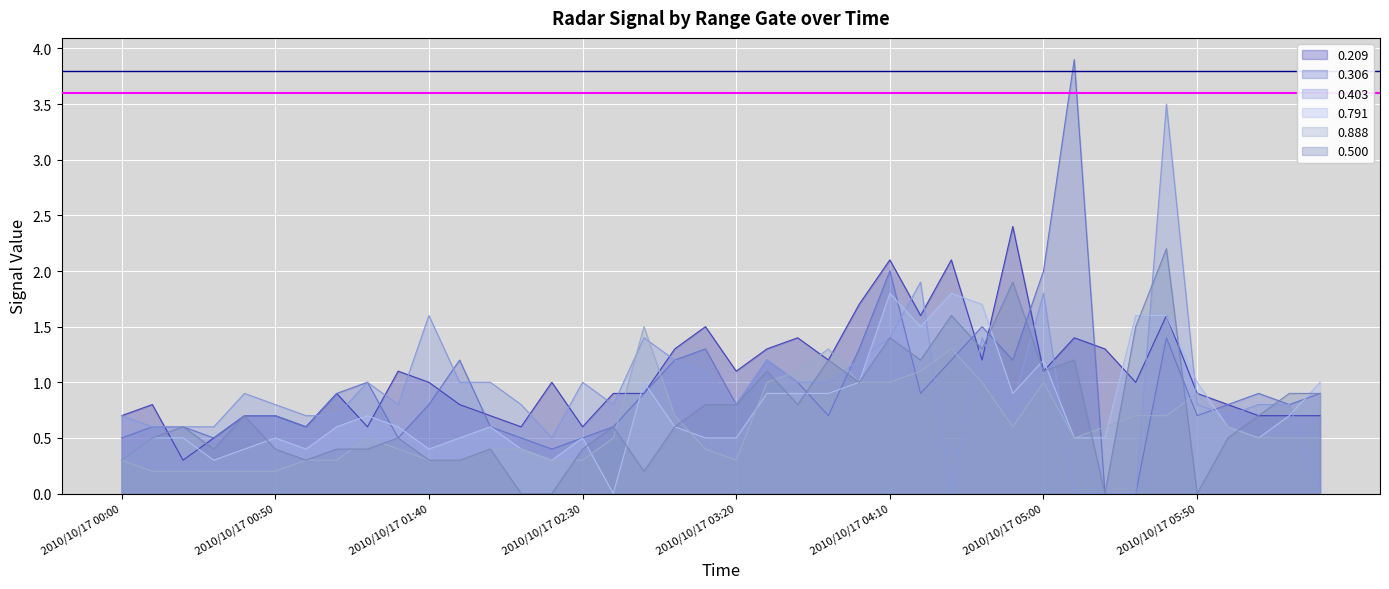

Which series has the largest total across all categories?

0.209